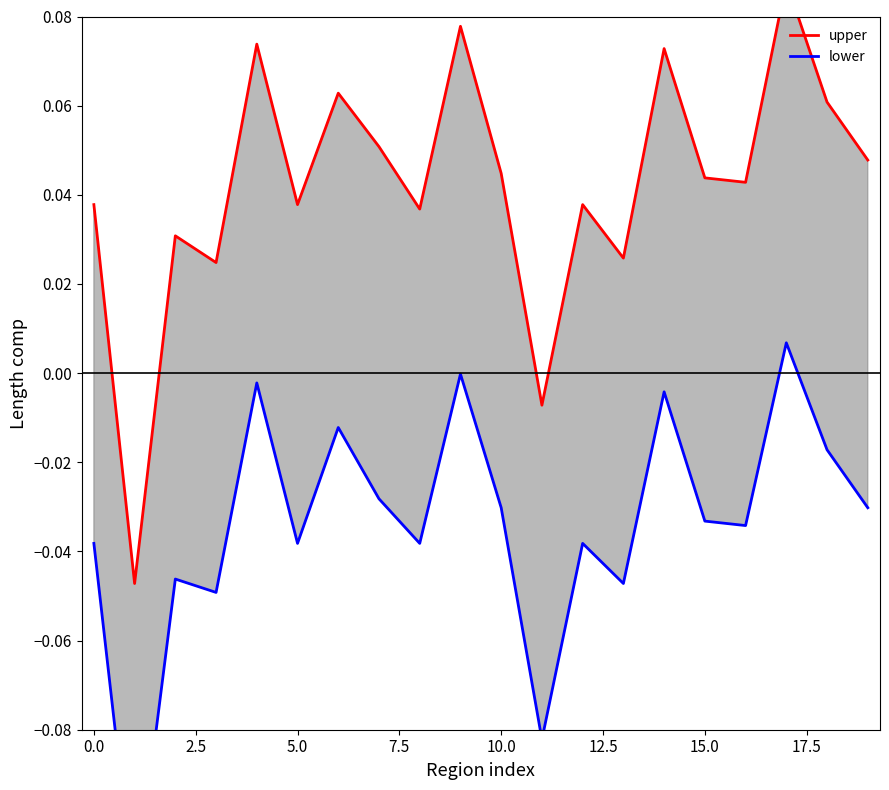

What is the minimum value shown in the chart?

-0.1